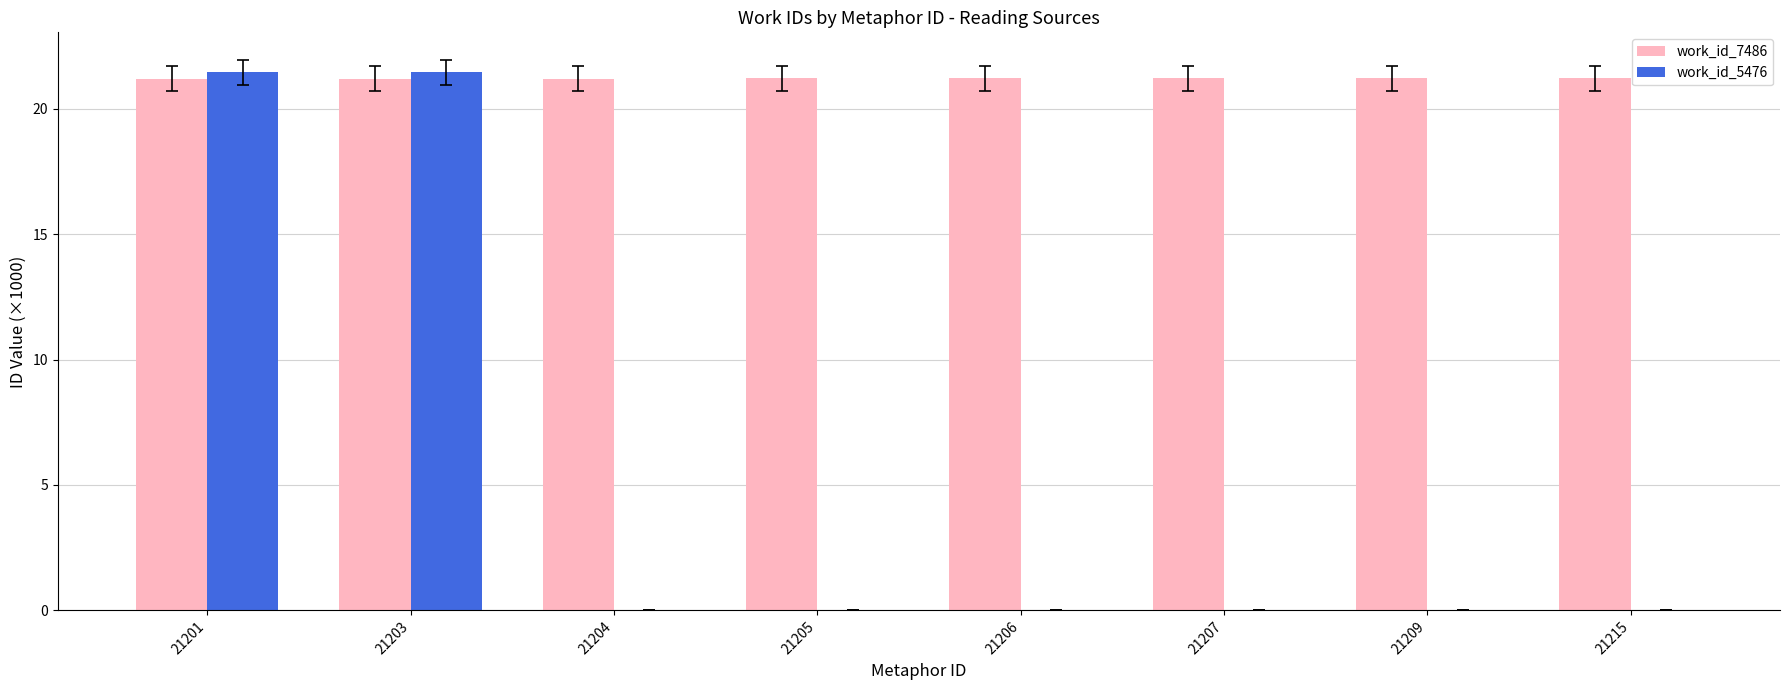

What is the sum of the work_id_7486 values at 21215 and 21204?

42.4